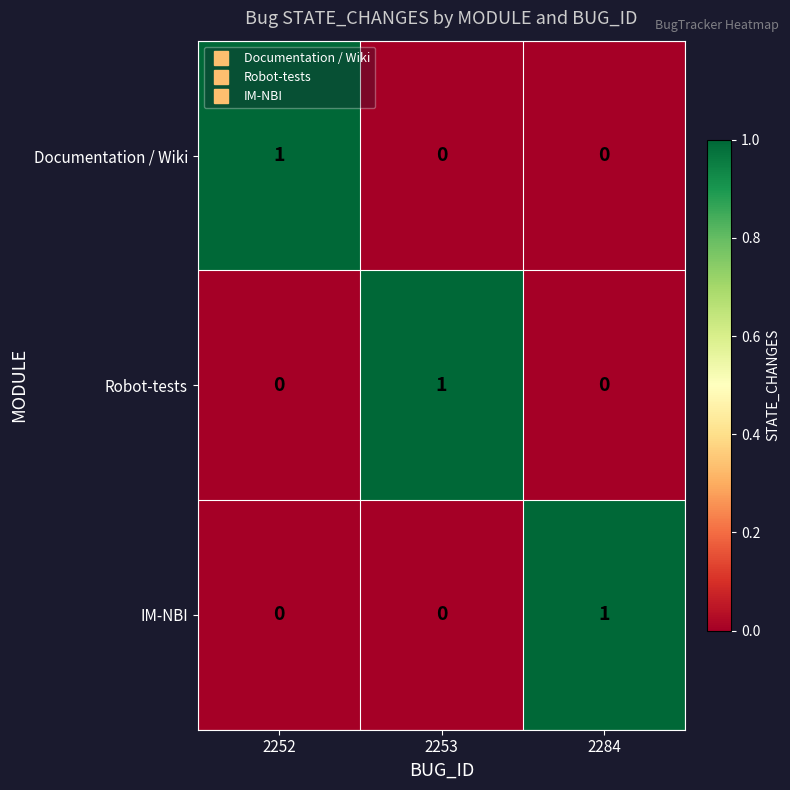

How many distinct data groups are displayed?

3